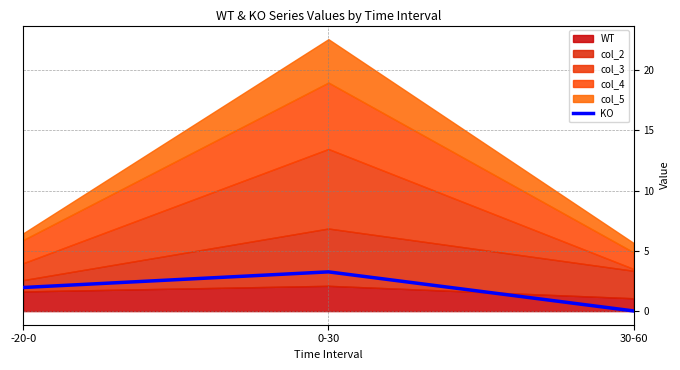

Where does the data first go above 1?

-20-0